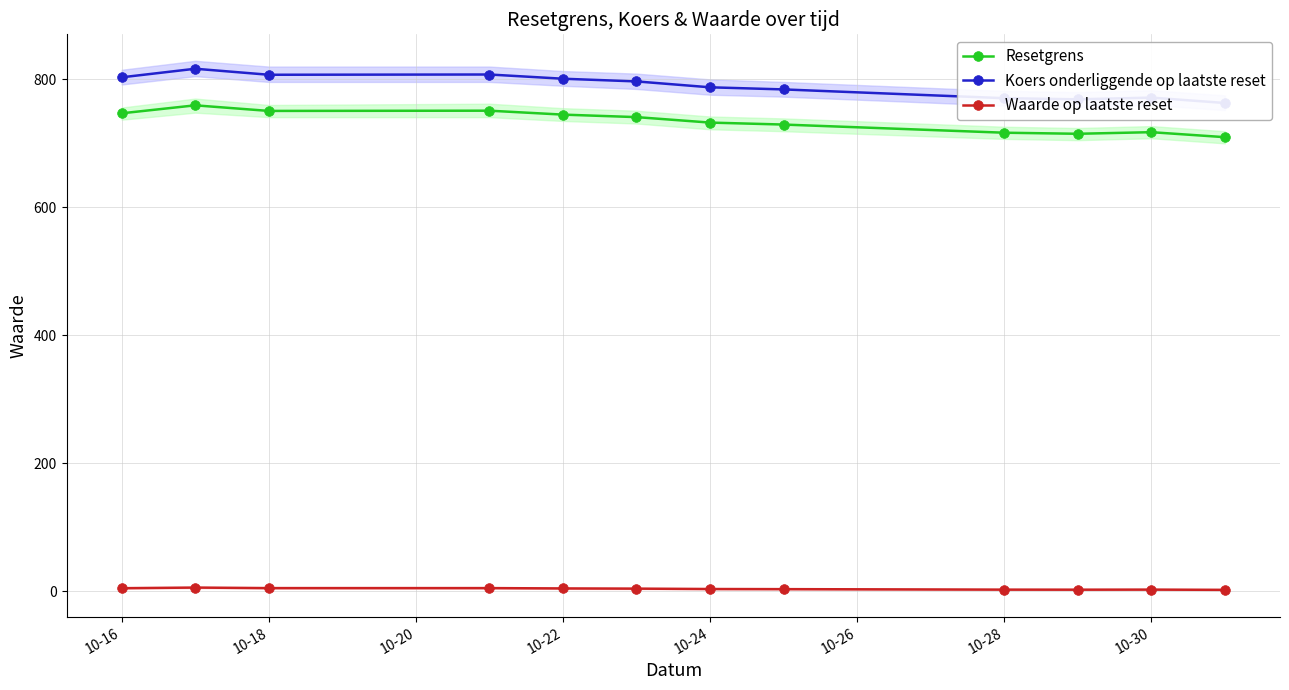

How many data points in Koers onderliggende op laatste reset are less than 796?

6